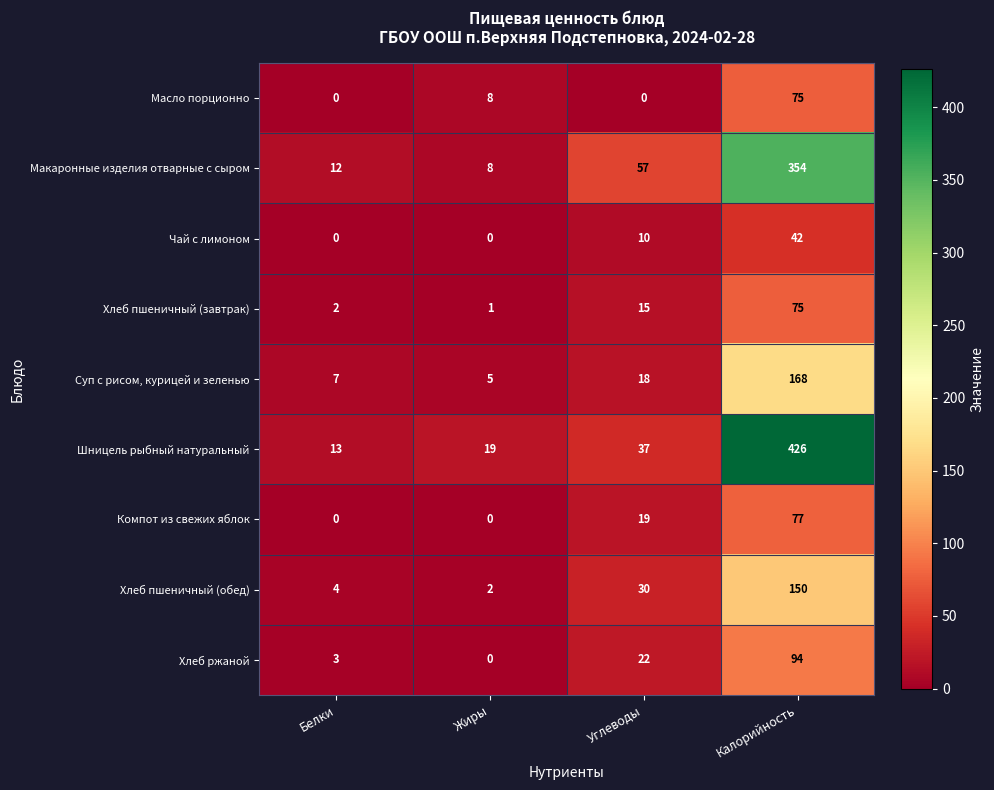

How many categories are shown in the chart?

4